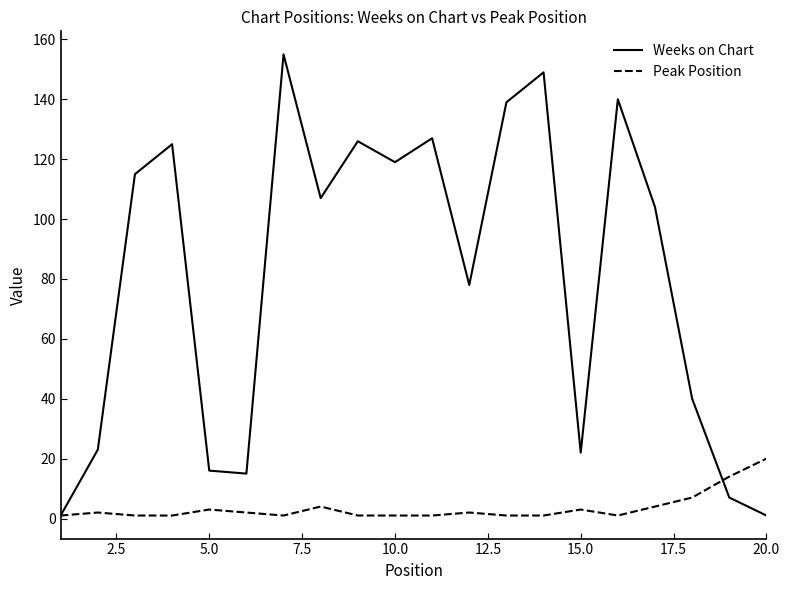

What is the average value of the Weeks on Chart series?

80